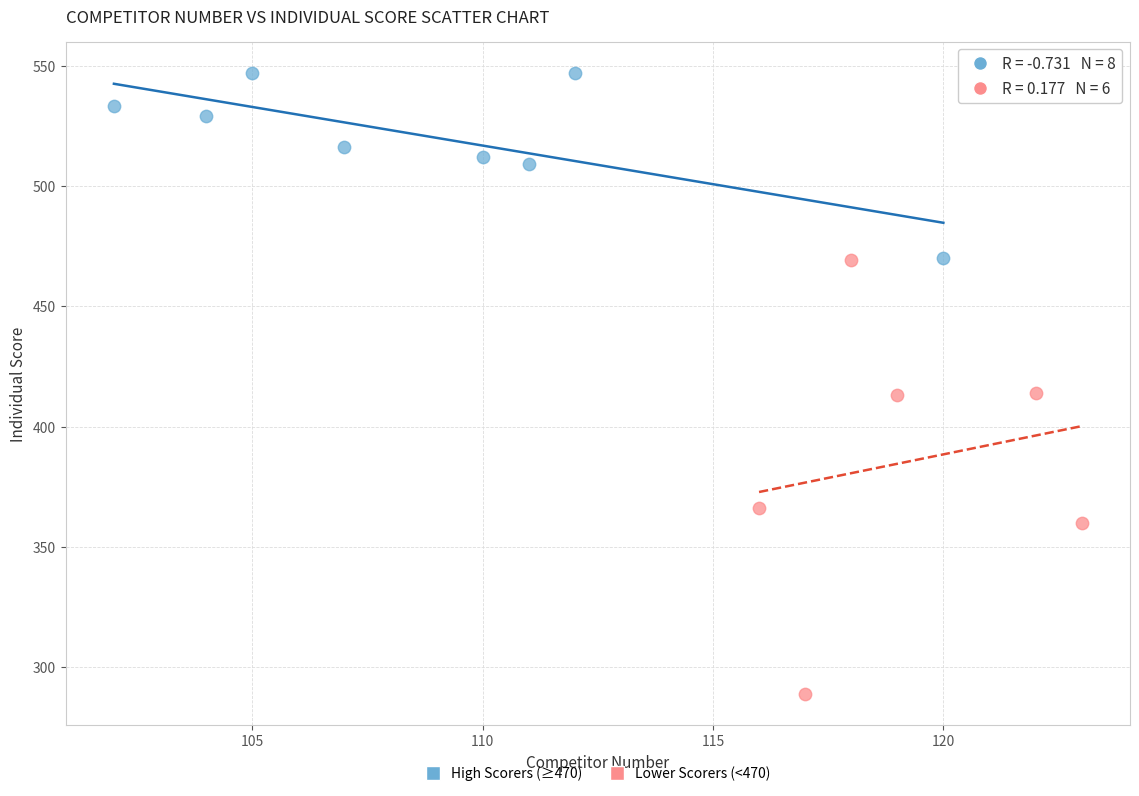

Which series reaches the minimum Y coordinate?

Lower Scorers (<470)